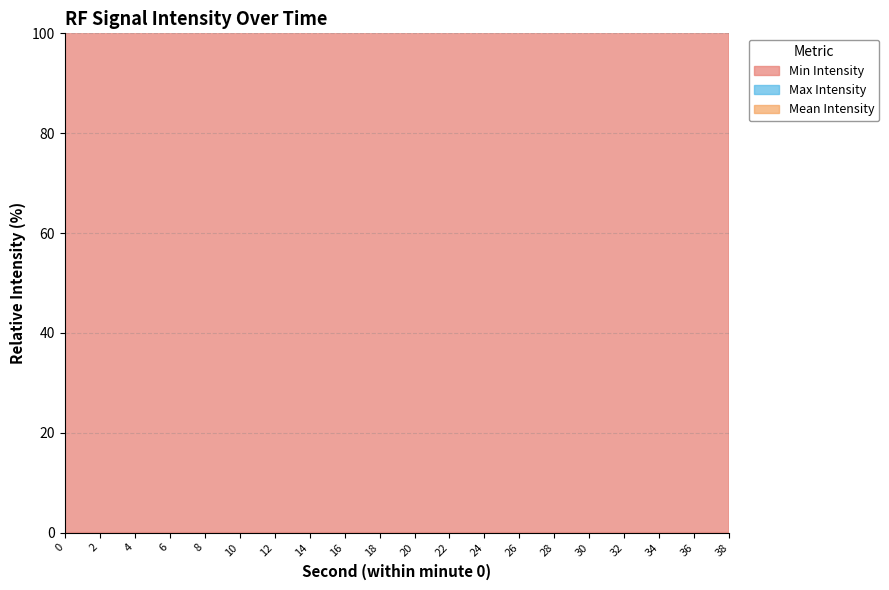

At which category is the sum across all series the highest?

22